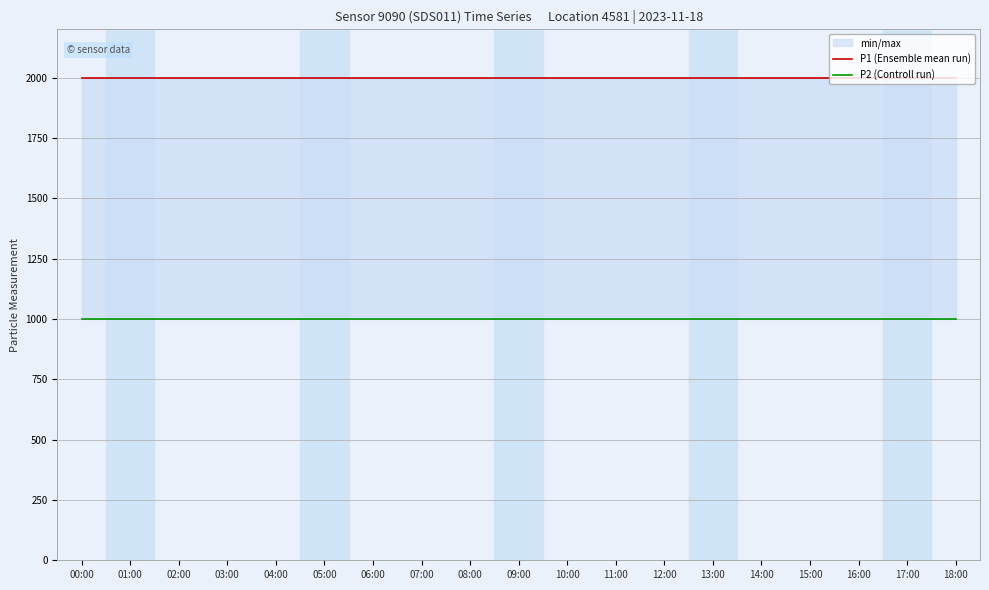

What are all the series names shown in the legend?

P1 (Ensemble mean run), P2 (Controll run)